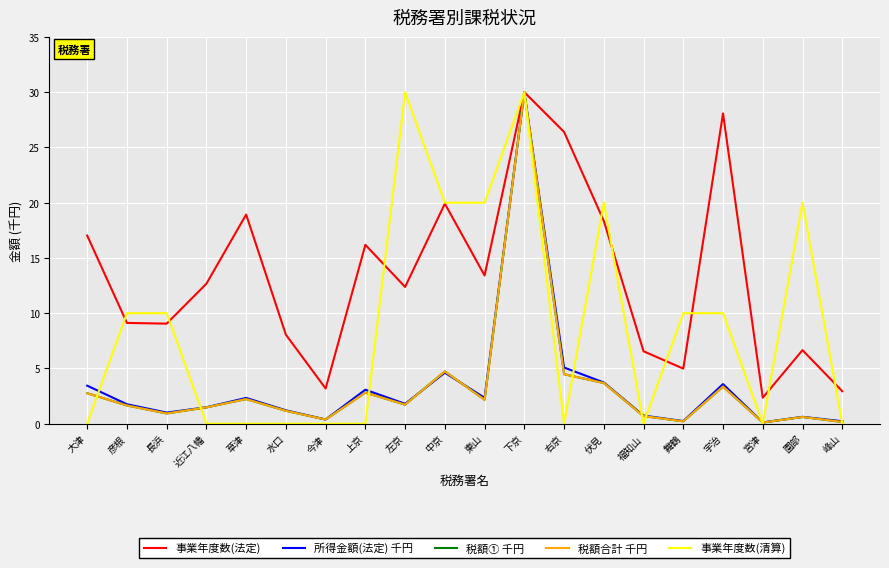

True or false: 事業年度数(清算) and 税額① 千円 cross at least once.

True